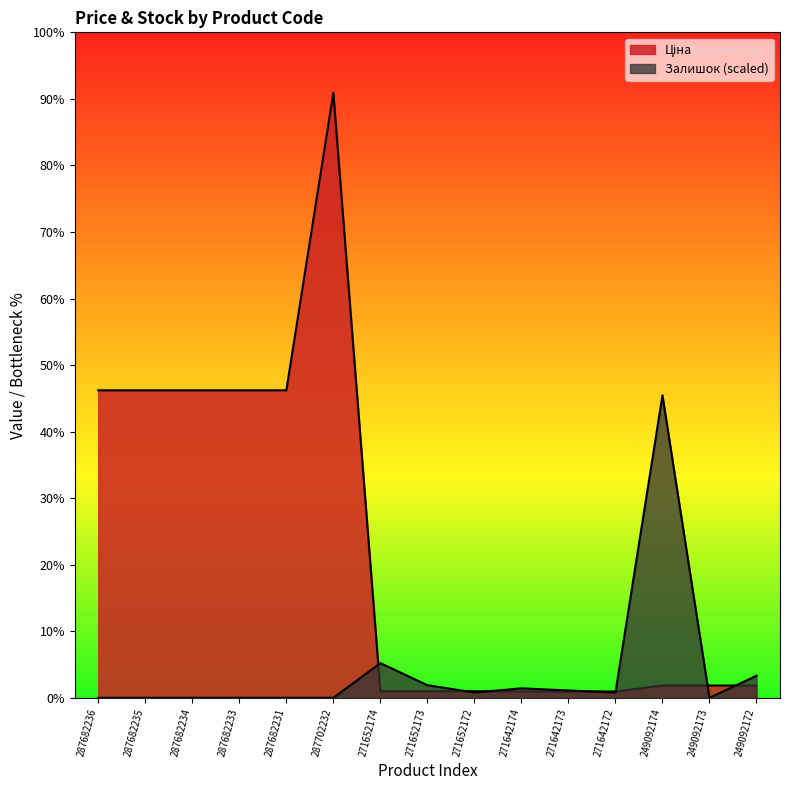

Does the chart display data point markers on the line(s)?

No